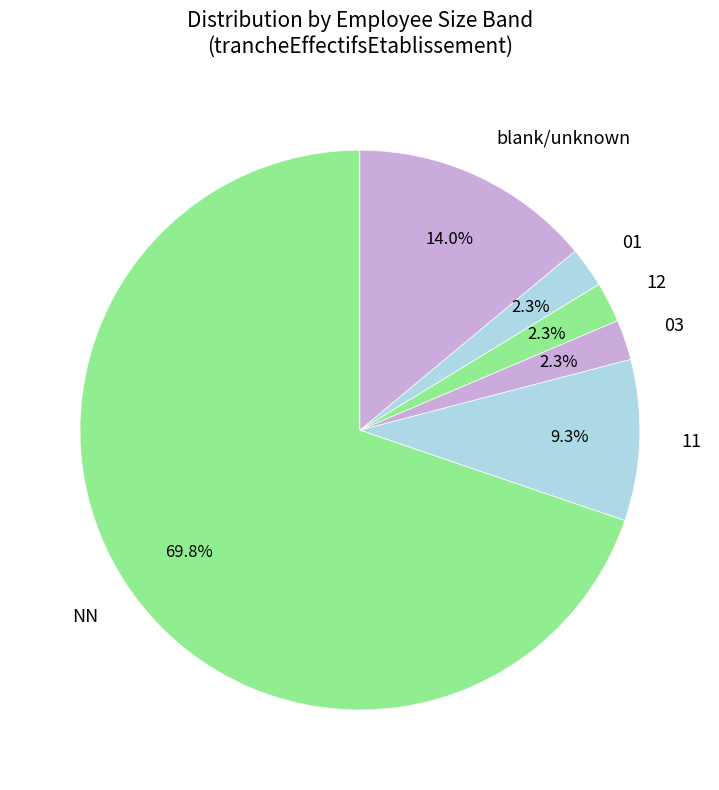

Is 12 the majority of the pie?

No